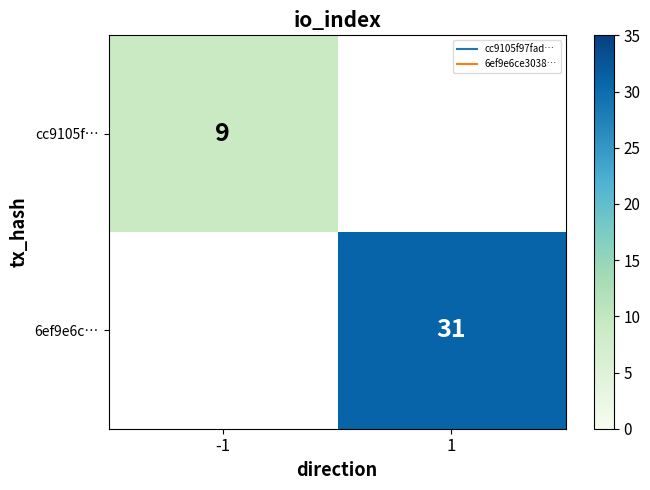

How many positive values does the 6ef9e6c… series have?

1